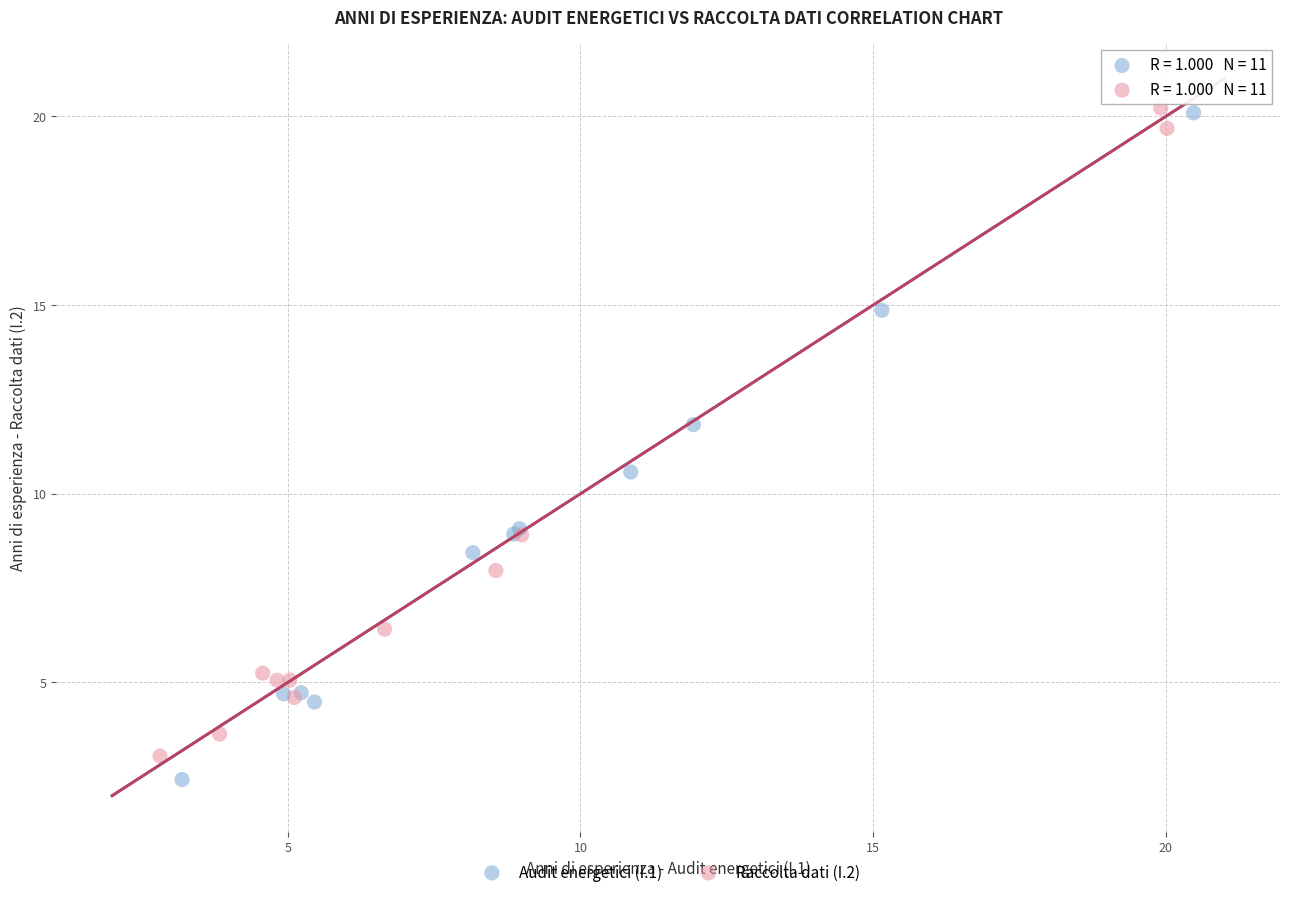

Which series contains the lowest Y value?

Audit energetici (I.1)